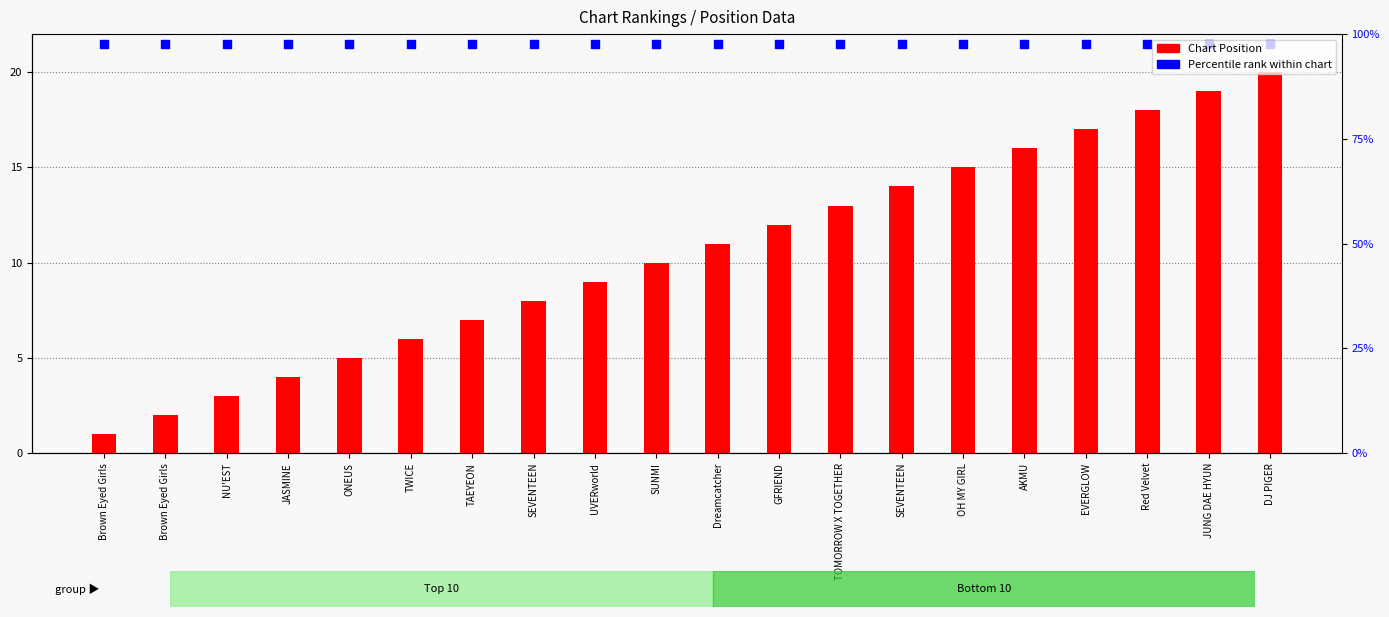

Which series contains the highest Y value?

Percentile rank within chart